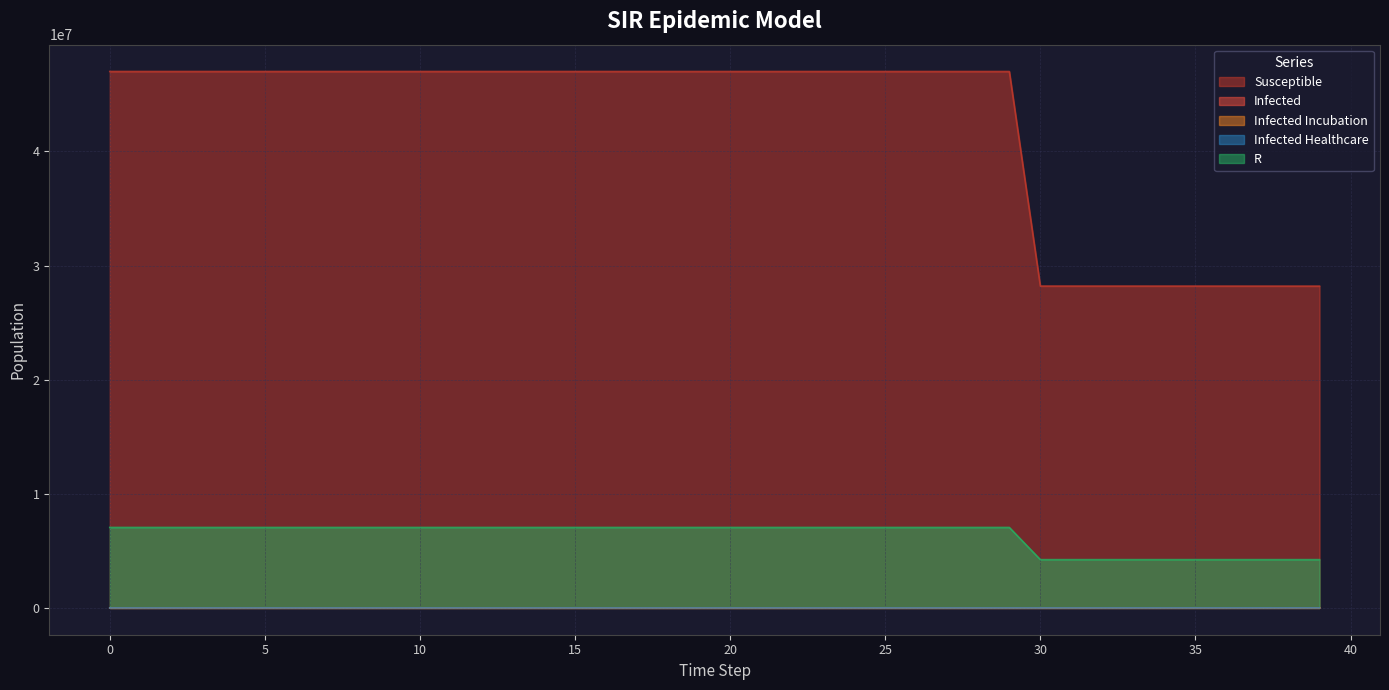

What is the difference between the Infected Incubation values at 35 and 20?

2726.2